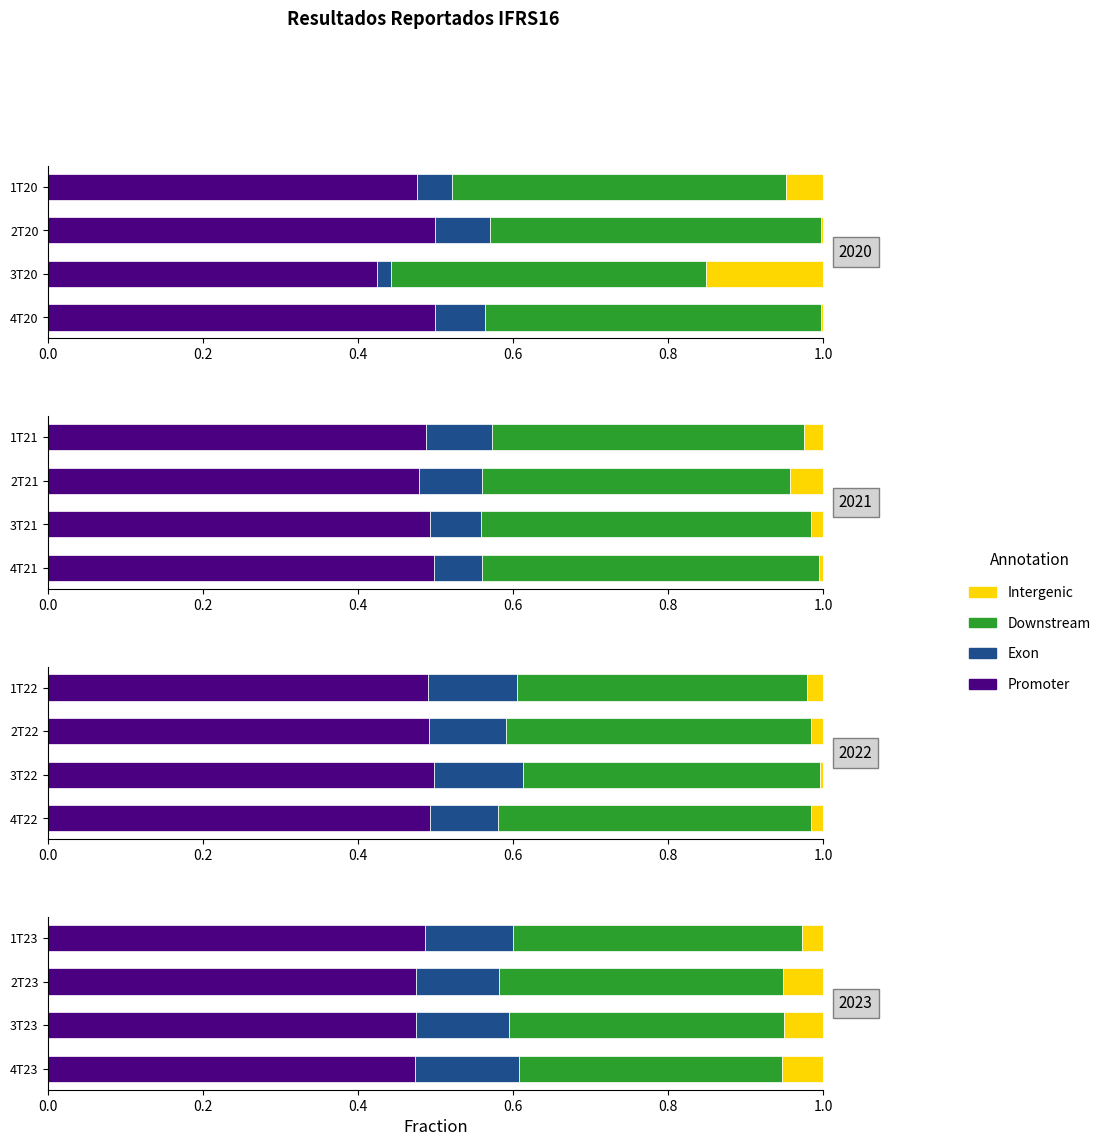

Does the chart contain any negative values?

No